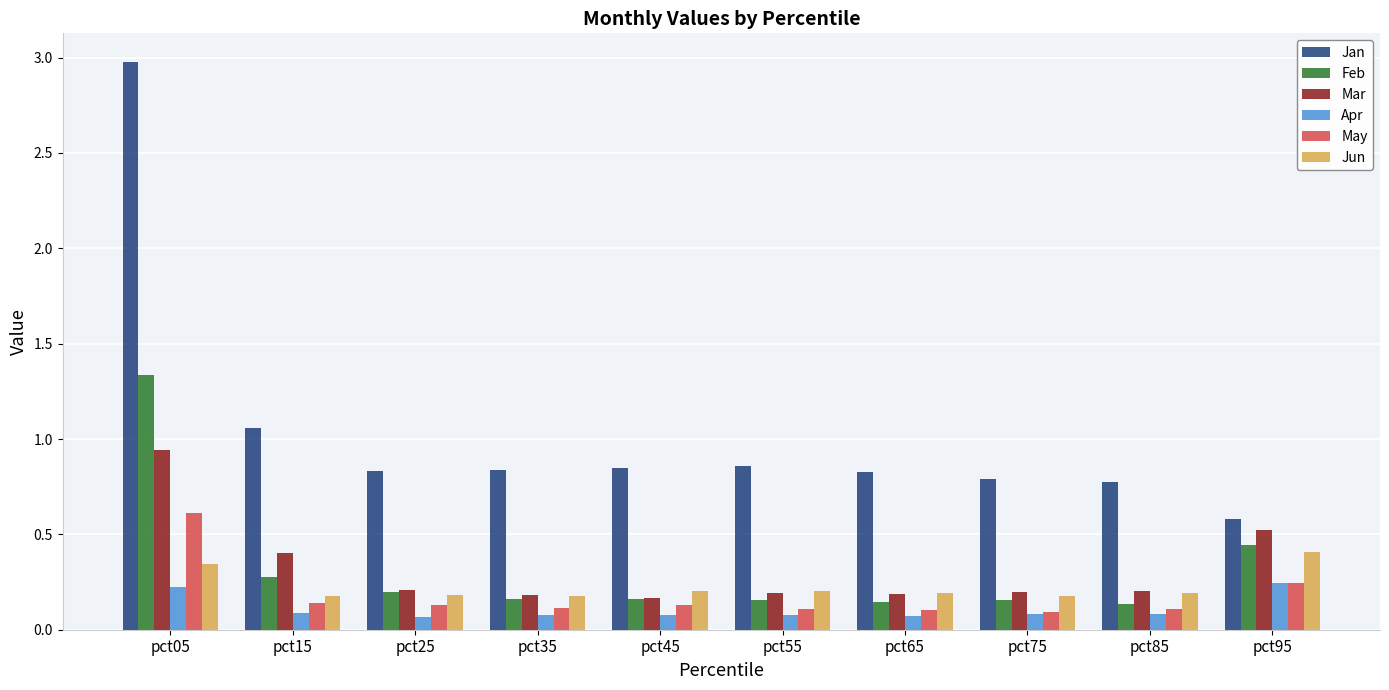

How many Jun values are between 0 and 1?

10